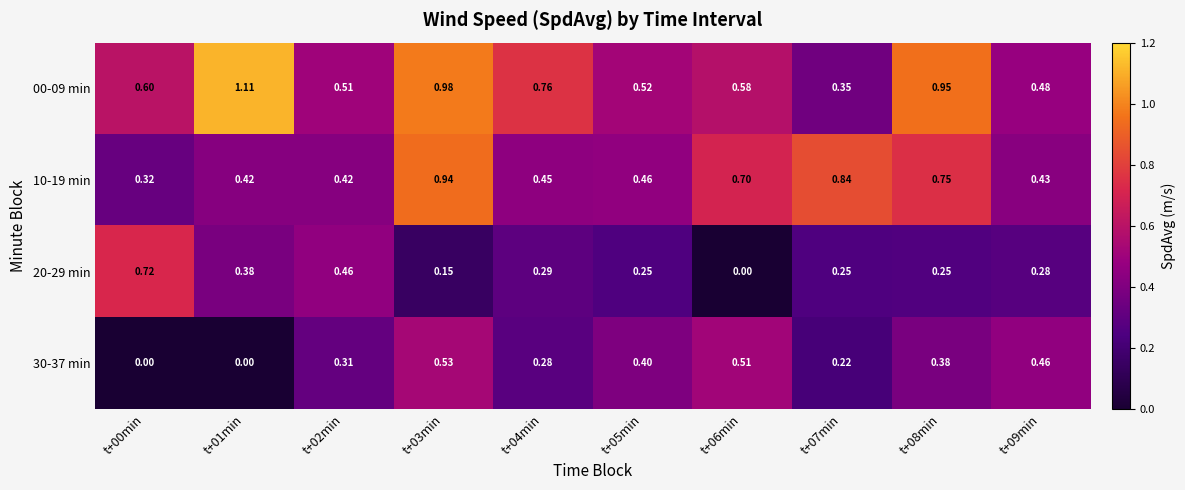

Between t+00min and t+06min, which series saw the biggest shift?

20-29 min